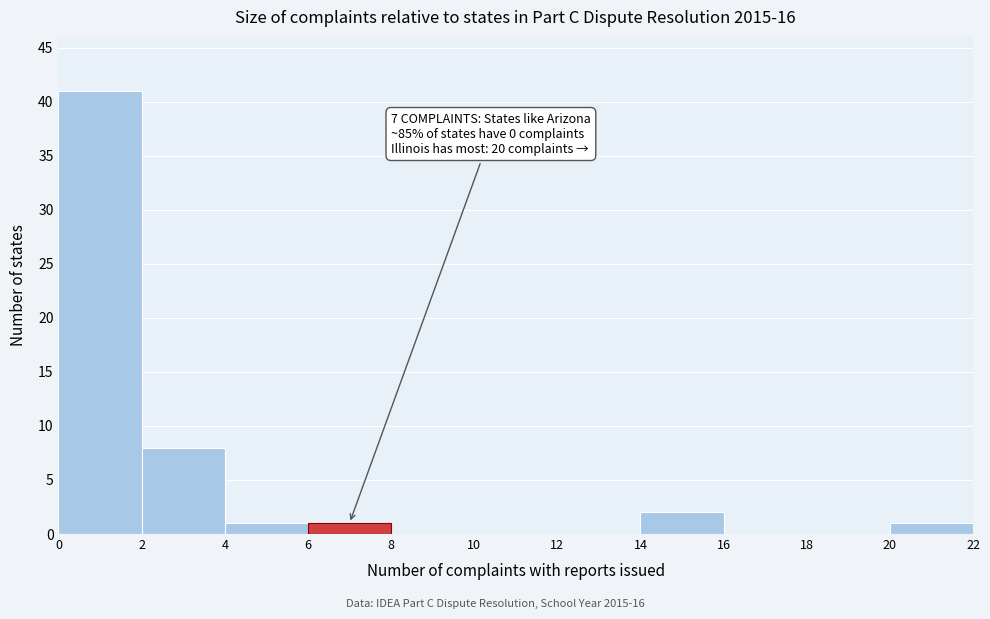

Over which range of the x-axis is the bar tallest?

0 to 2